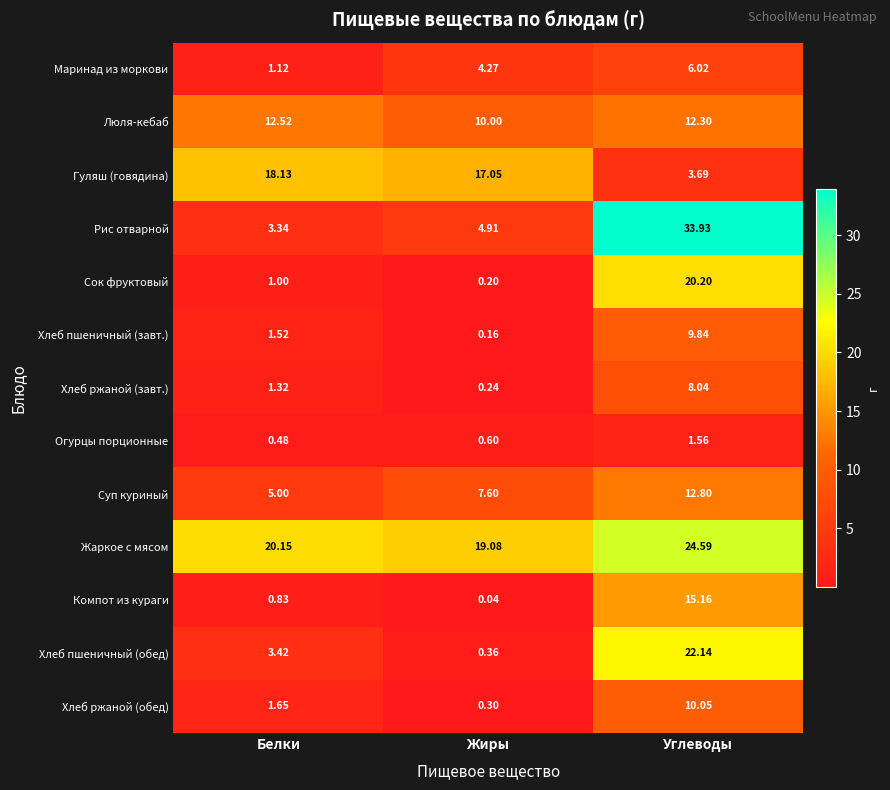

Which series has the largest total across all categories?

Жаркое с мясом